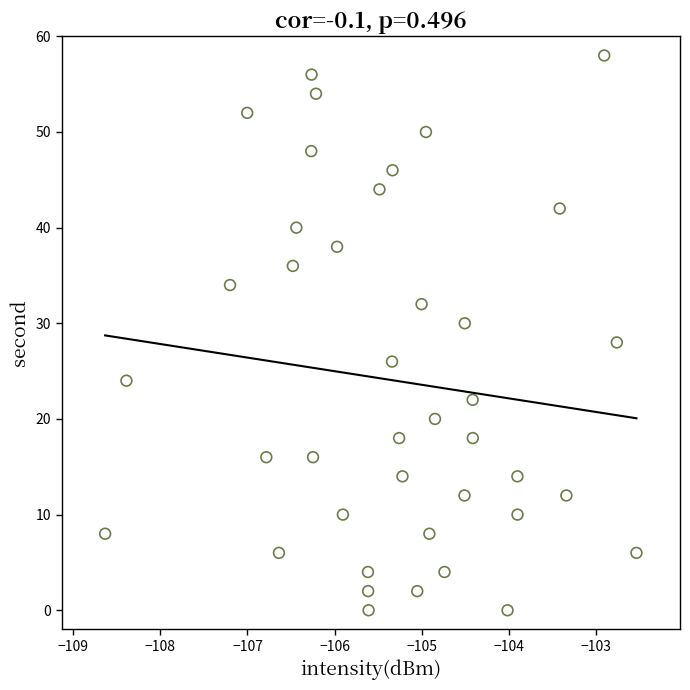

What is the range of Y values (max minus min)?

58